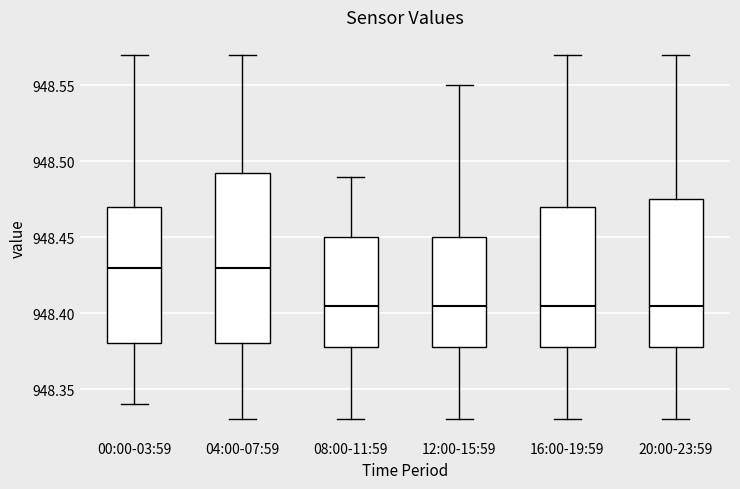

Where is the upper edge of the box for 04:00-07:59 on the y-axis? The values are not printed on the chart, so give them approximately, as read against the axis.

948.495